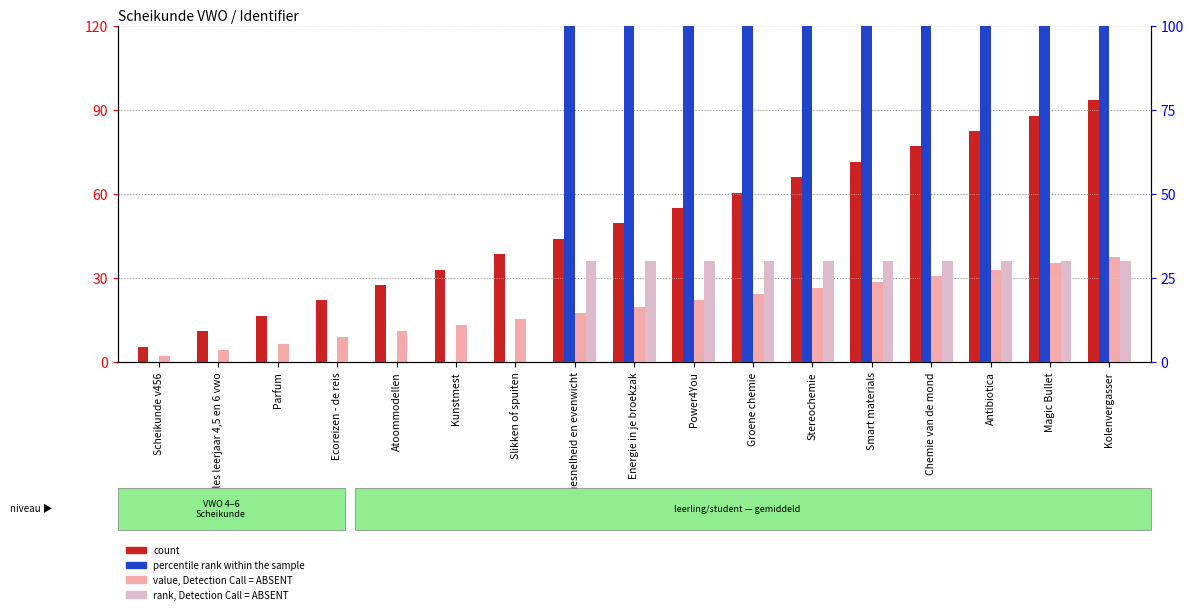

What is the approximate value of rank, Detection Call = ABSENT at Power4You?

30.0